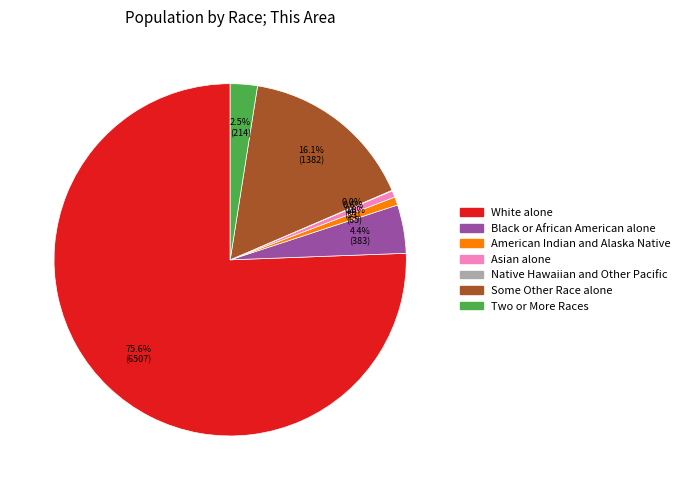

The American Indian and Alaska Native slice represents 11% of the pie. True or false?

False